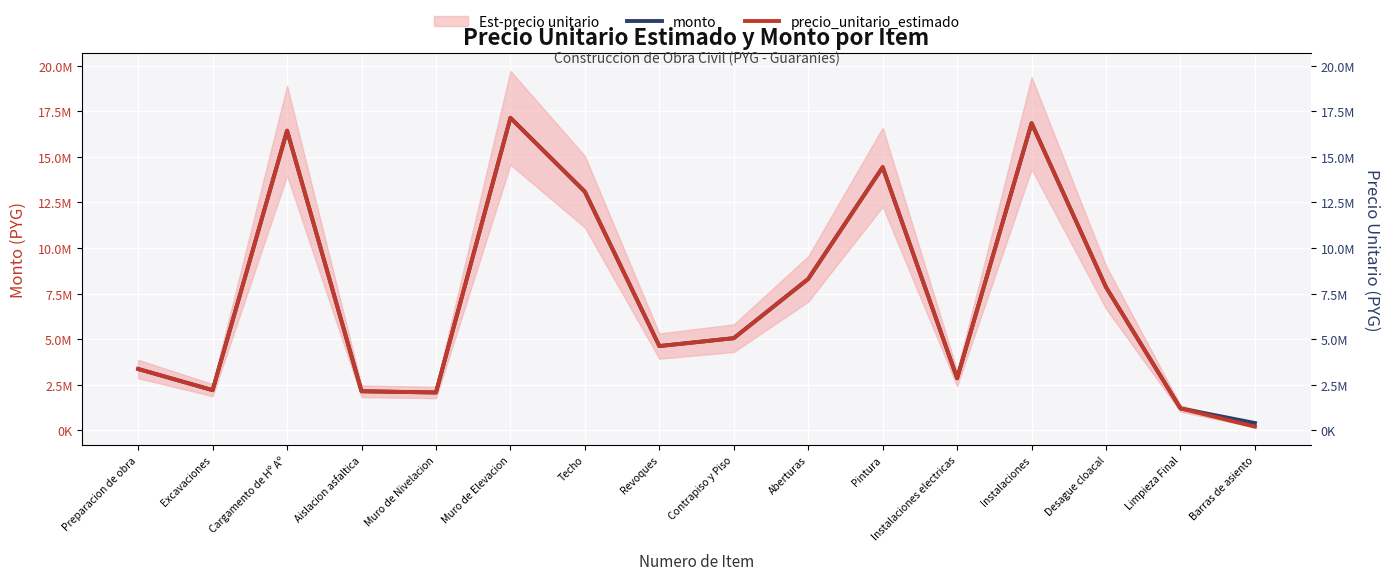

At which category is the sum across all series the highest?

Muro de Elevacion